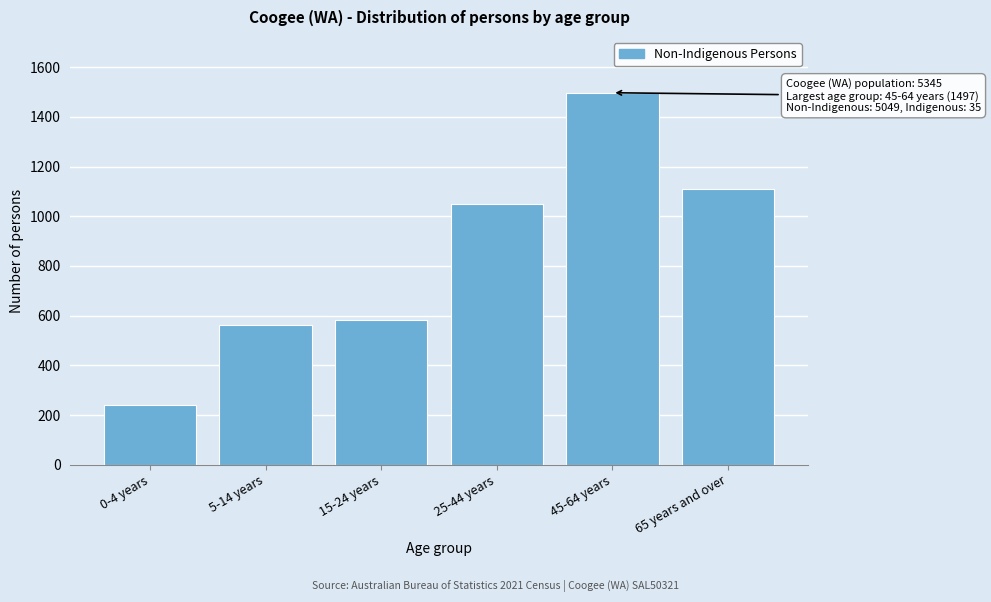

Reading left to right, list all the values displayed in this chart.

241	564	582	1048	1497	1109